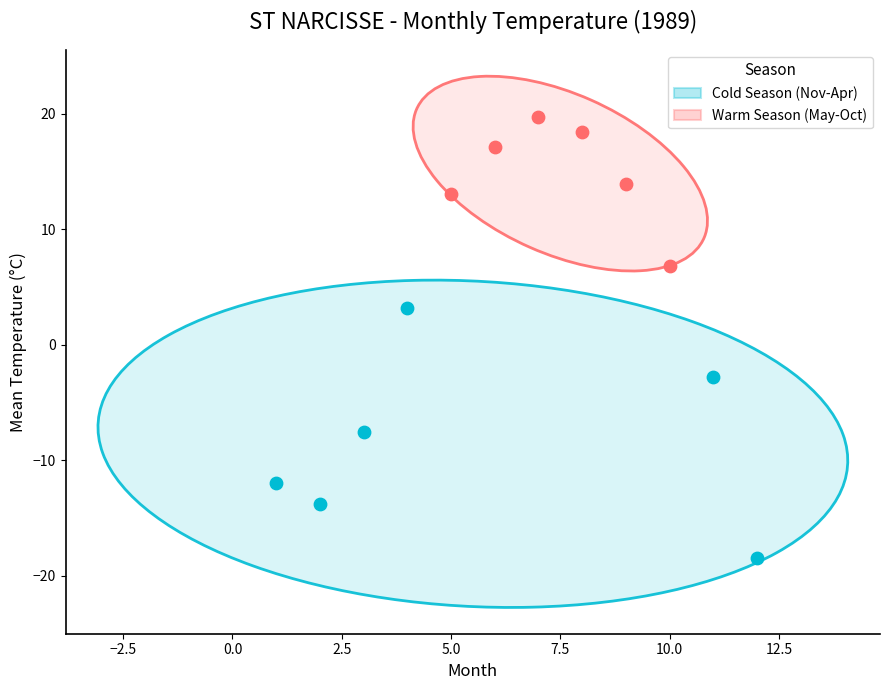

Which series has the largest Y range (max minus min)?

Cold Season (Nov-Apr)